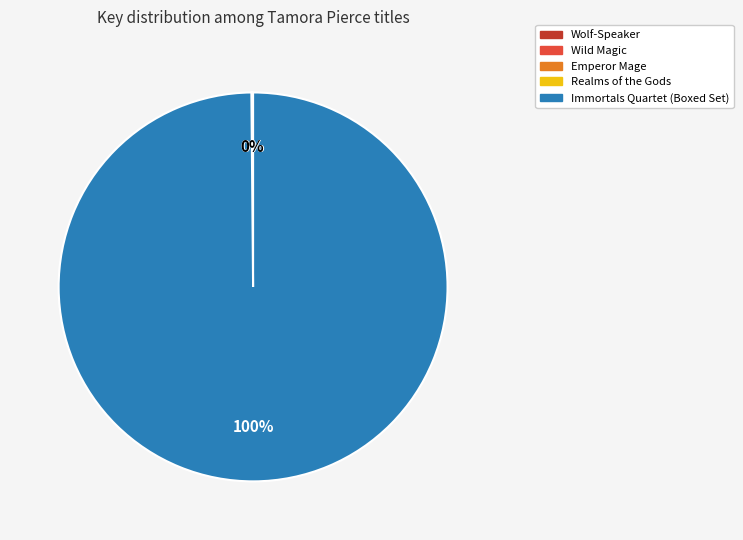

What percentage is the Immortals Quartet (Boxed Set) slice, to the nearest percent?

100%